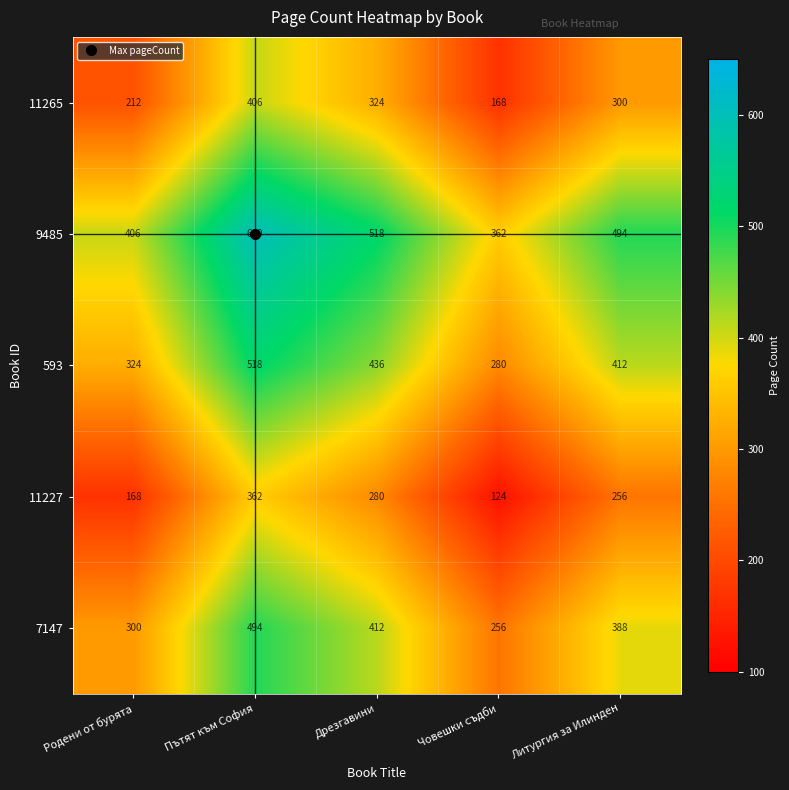

Rank the series by their maximum value, from highest to lowest.

9485, 593, 7147, 11265, 11227